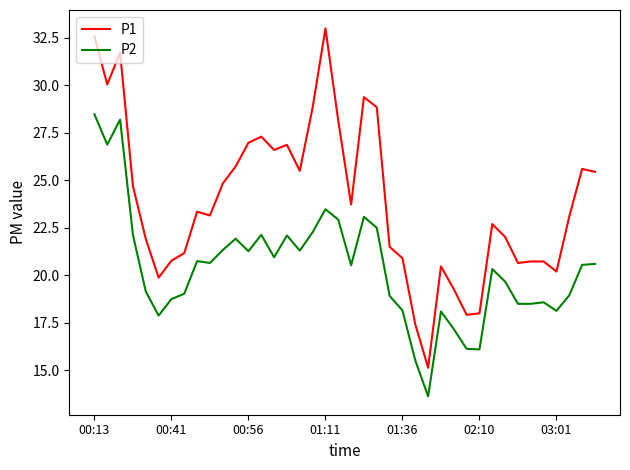

Which series has the widest spread of values?

P1